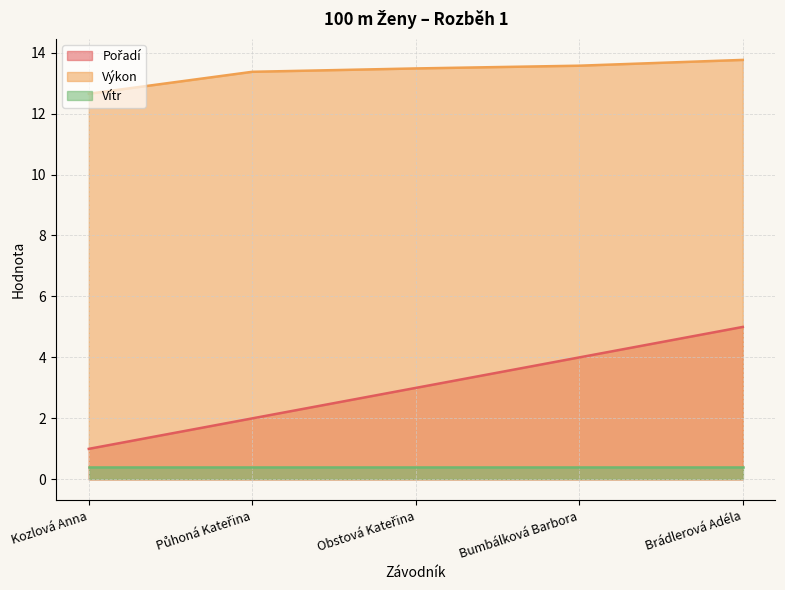

The value of Pořadí at Půhoná Kateřina is 0.8. True or false?

False